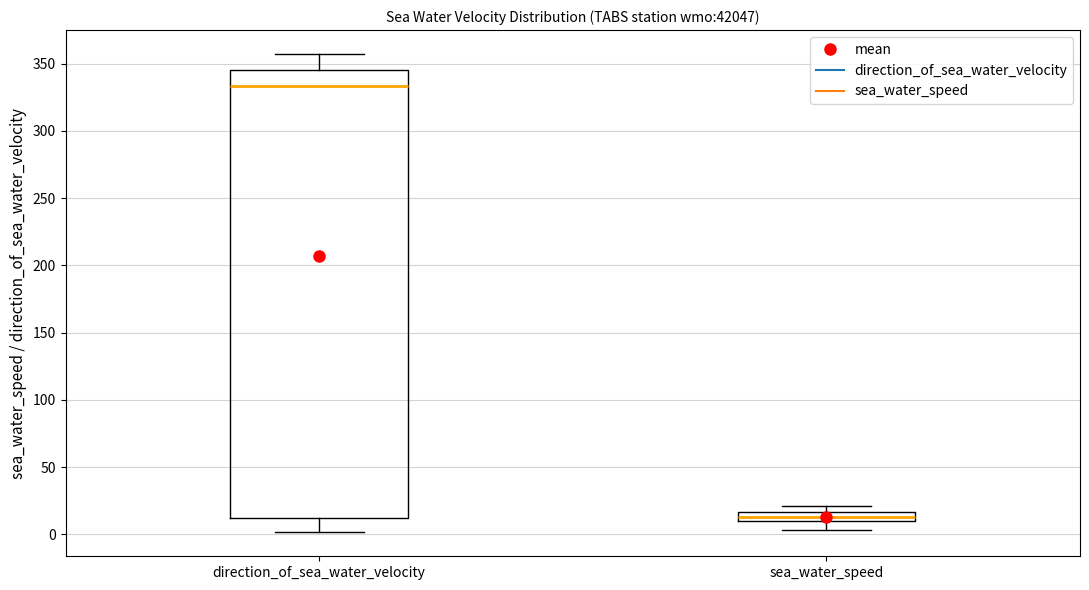

Comparing the boxes themselves (not the whiskers), which one is the tallest?

direction_of_sea_water_velocity